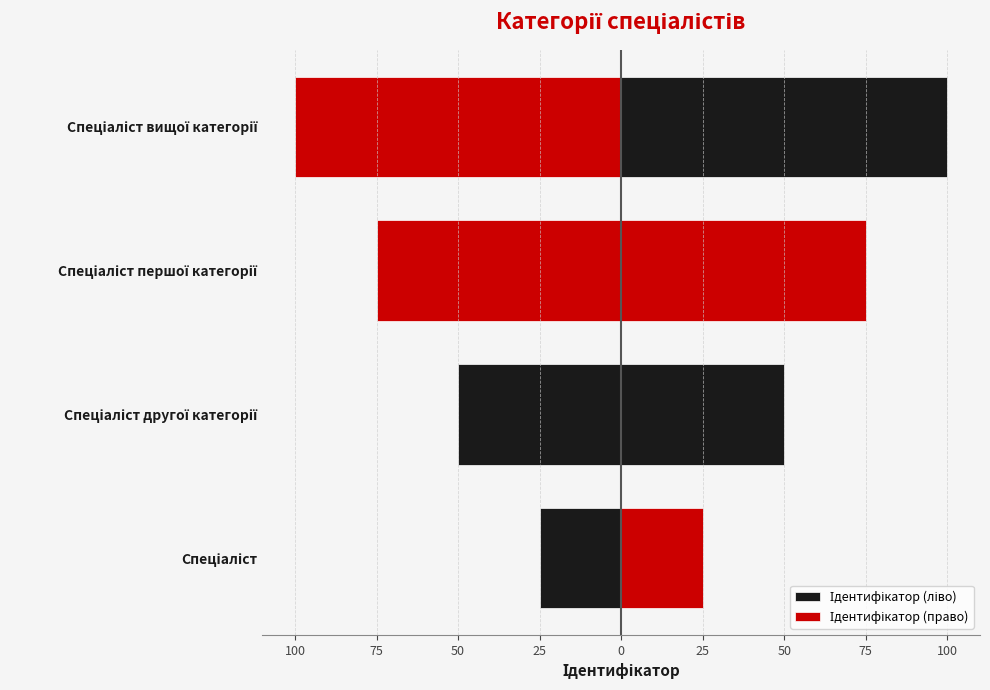

Are the bars horizontal?

Yes